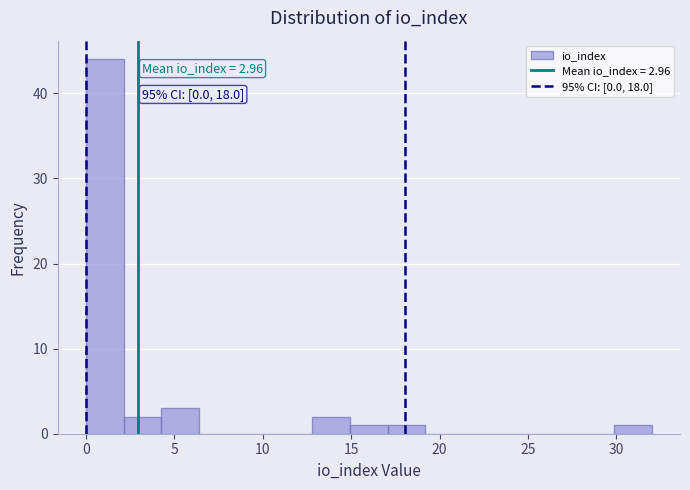

Over which range of the x-axis is the bar tallest?

0.0 to 2.0